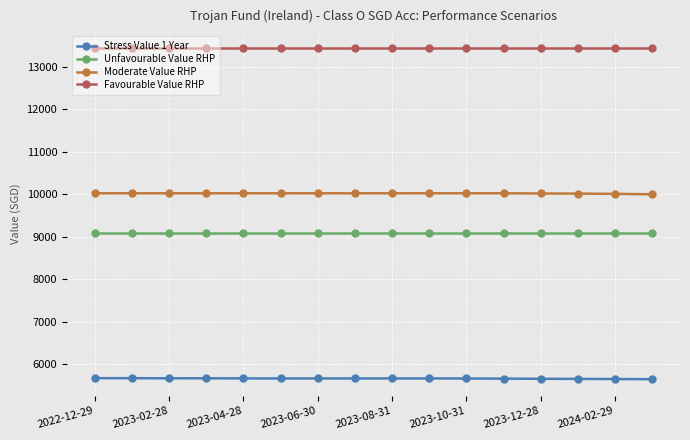

What is the smallest value displayed?

5646.5